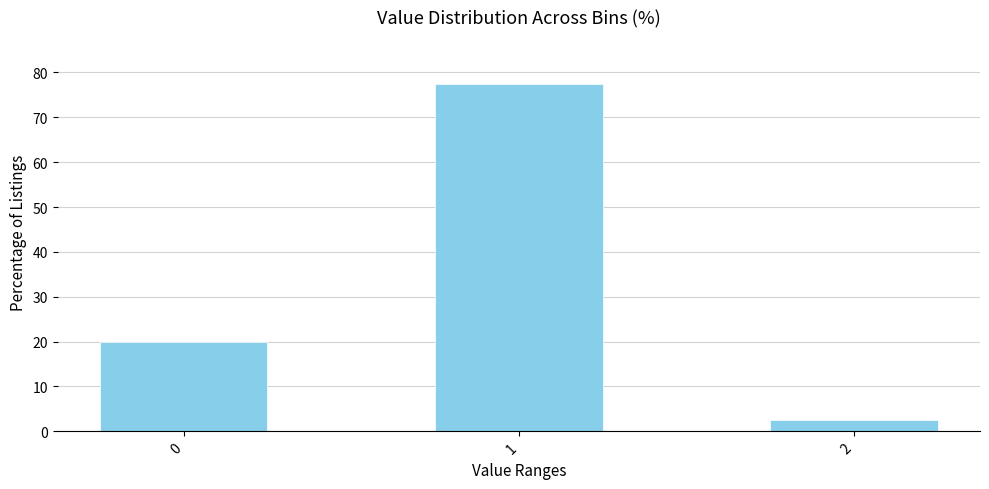

Reading left to right, transcribe all the data shown in this chart.

0=20.0	1=77.5	2=2.5